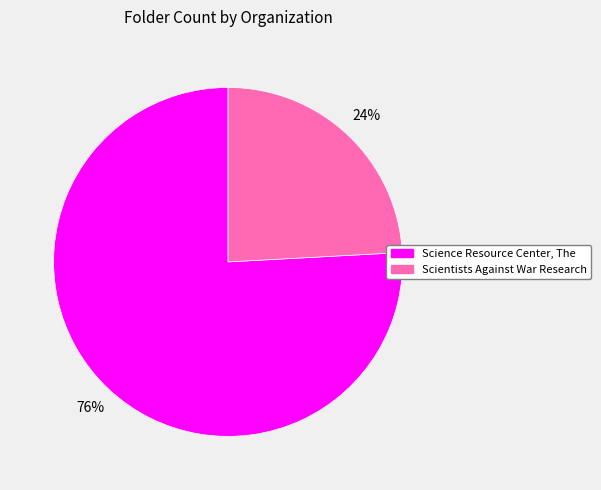

To the nearest percent, what portion does Scientists Against War Research represent?

24%